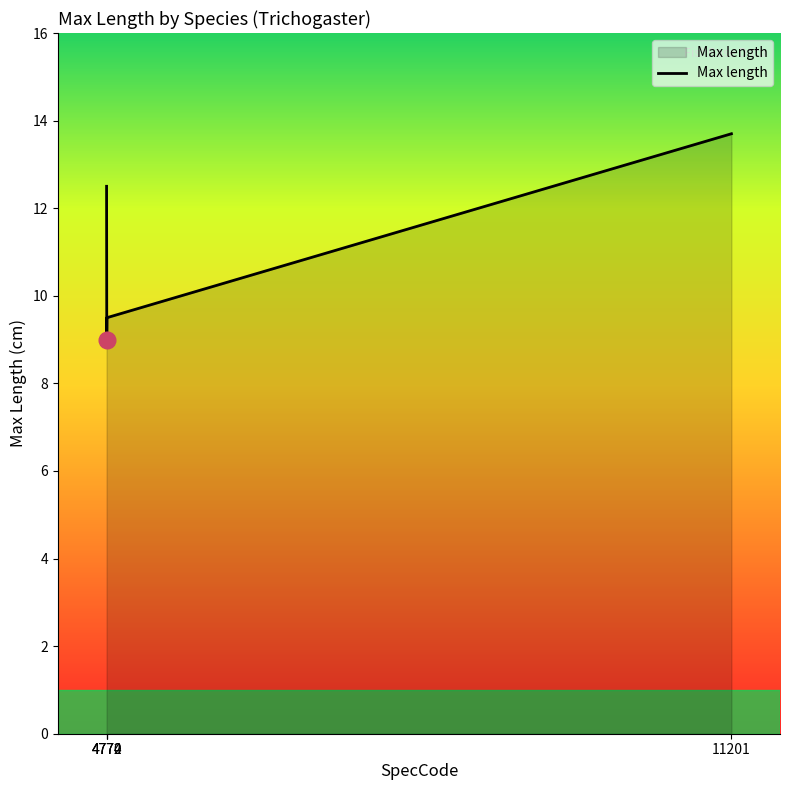

How many lines are shown in the chart?

1